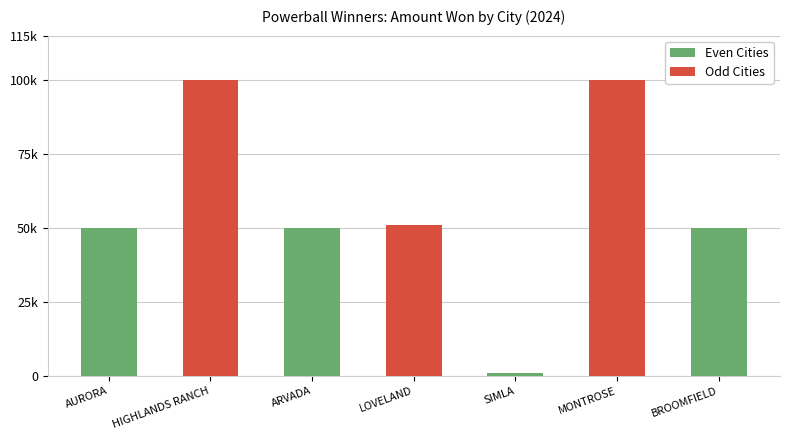

Is it true that Odd Cities equals 51000 at LOVELAND?

True